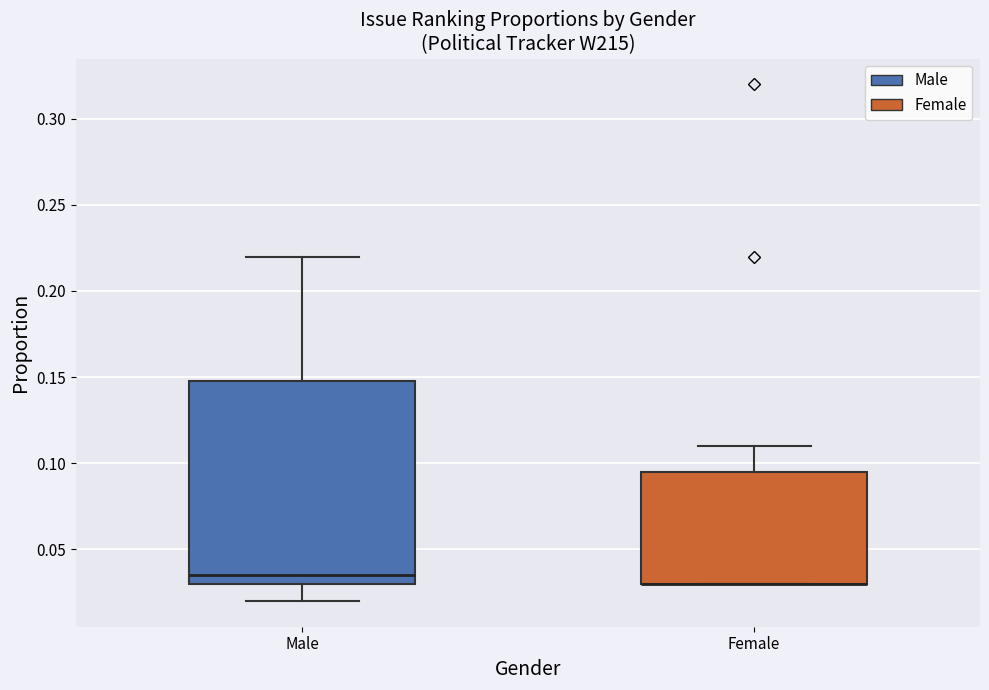

Where does the upper whisker of the box for Male end on the y-axis? The values are not printed on the chart, so give them approximately, as read against the axis.

0.220